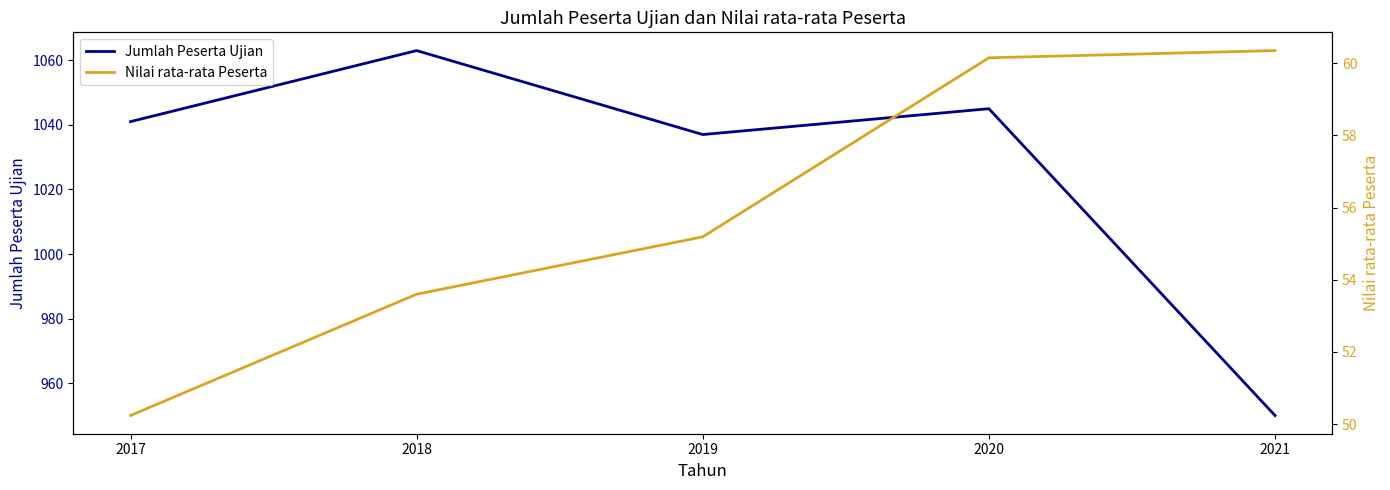

How many data points in Nilai rata-rata Peserta are above 55?

3